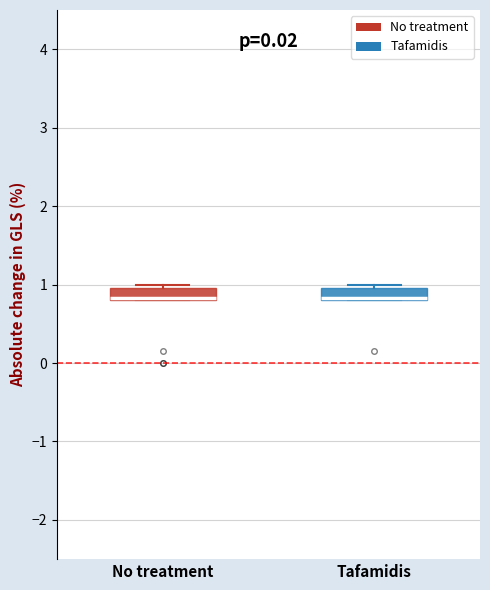

Reading left to right, transcribe this box plot: for each box, give where its median line is, the range the box spans, and where its two whiskers end, as read against the y-axis. The values are not printed on the chart, so give them approximately, as read against the axis.

No treatment: median 0.8 (drawn on the box's lower edge), box 0.8 to 1.0, whiskers 0.8 to 1.0 (just above the box's upper edge)
Tafamidis: median 0.8 (drawn on the box's lower edge), box 0.8 to 1.0, whiskers 0.8 to 1.0 (just above the box's upper edge)